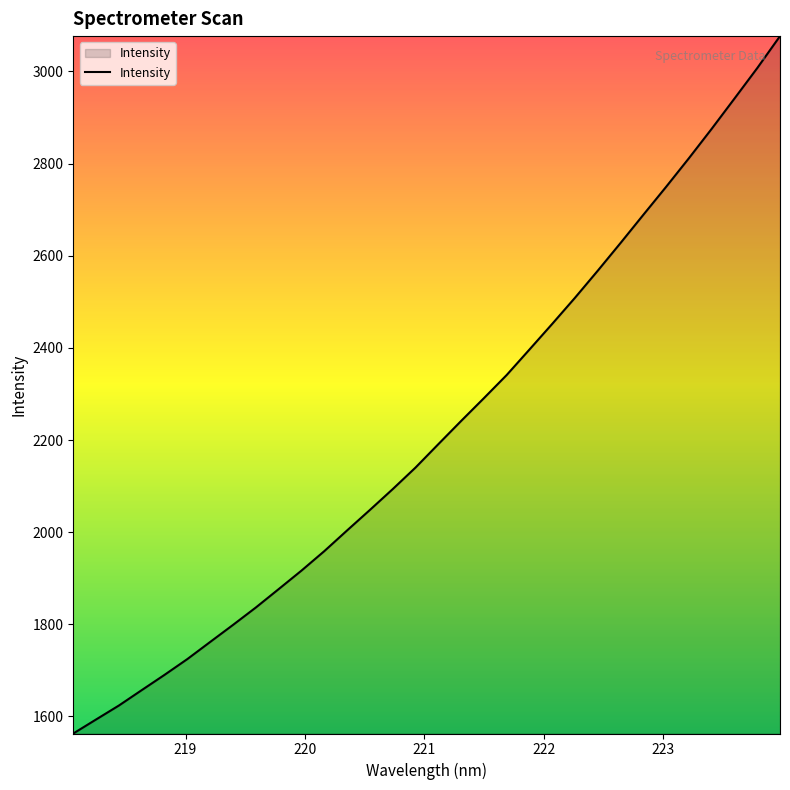

What is the smallest value displayed?

1563.0